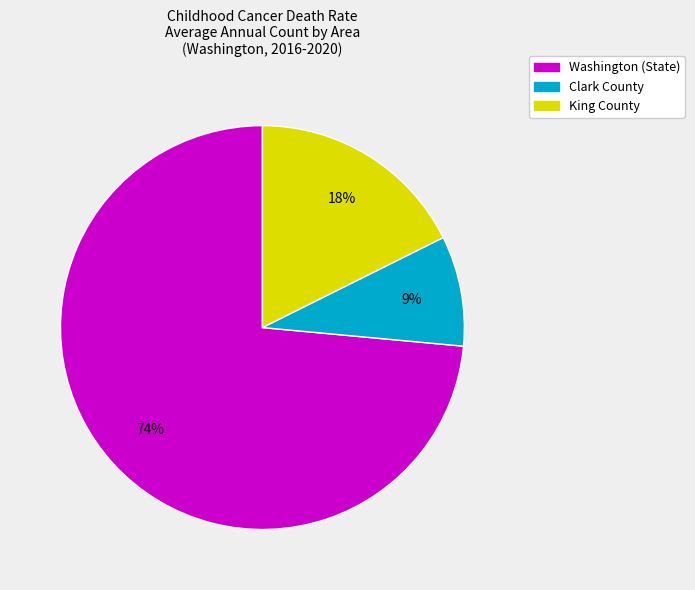

What percentage is the Clark County slice, to the nearest percent?

9%